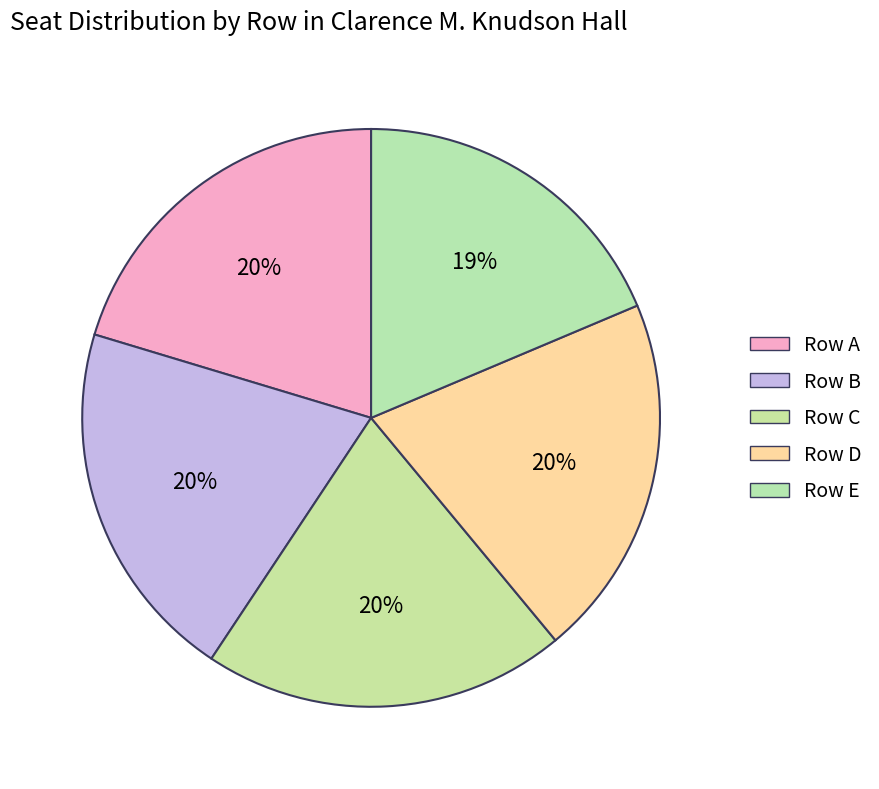

How many slices are in this pie chart?

5